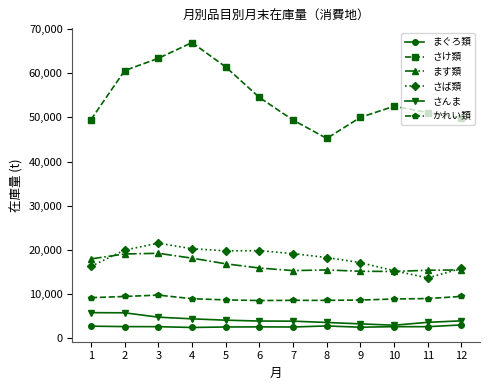

The まぐろ類 series shows 2630 at 3. True or false?

True